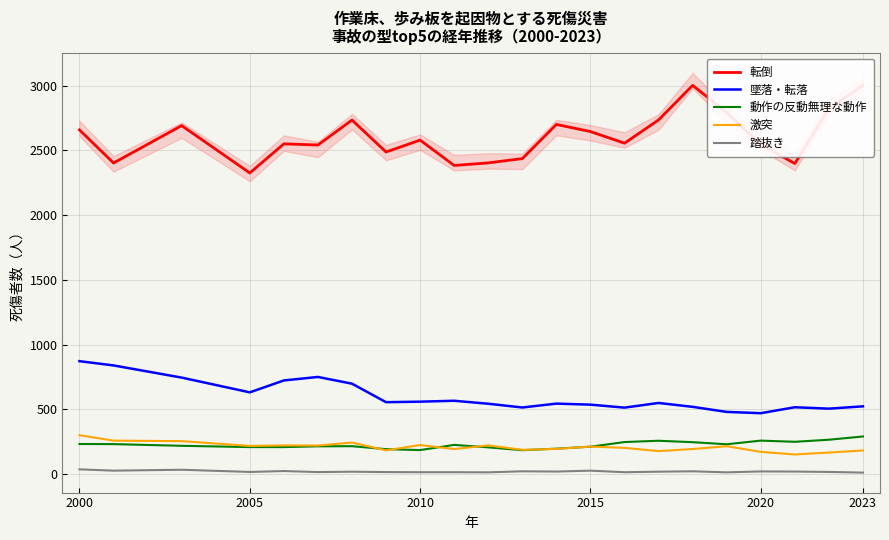

True or false: 動作の反動無理な動作 and 踏抜き cross at least once.

False